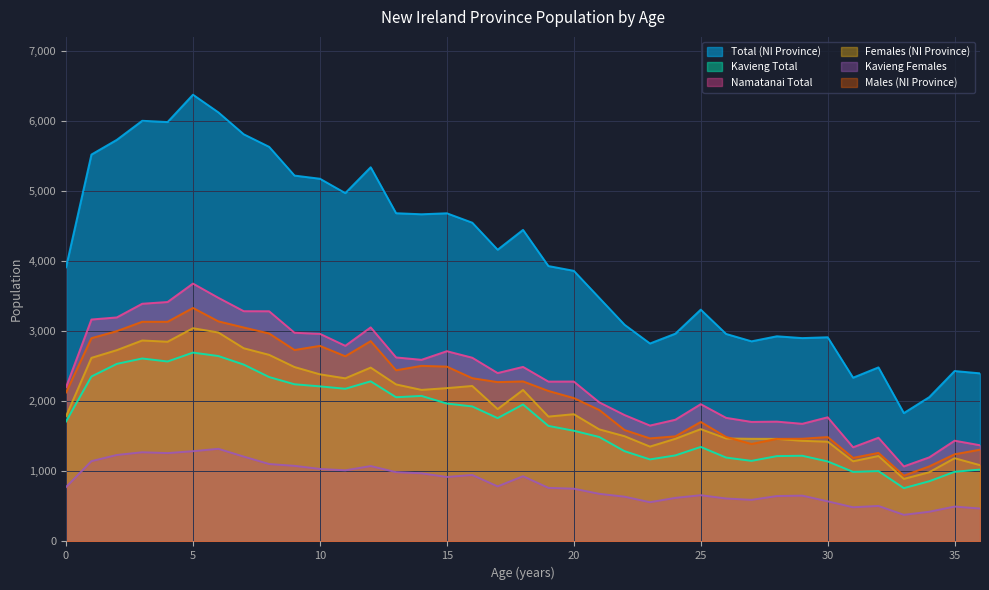

True or false: Namatanai Total has more than 1 points higher than both neighbors.

True